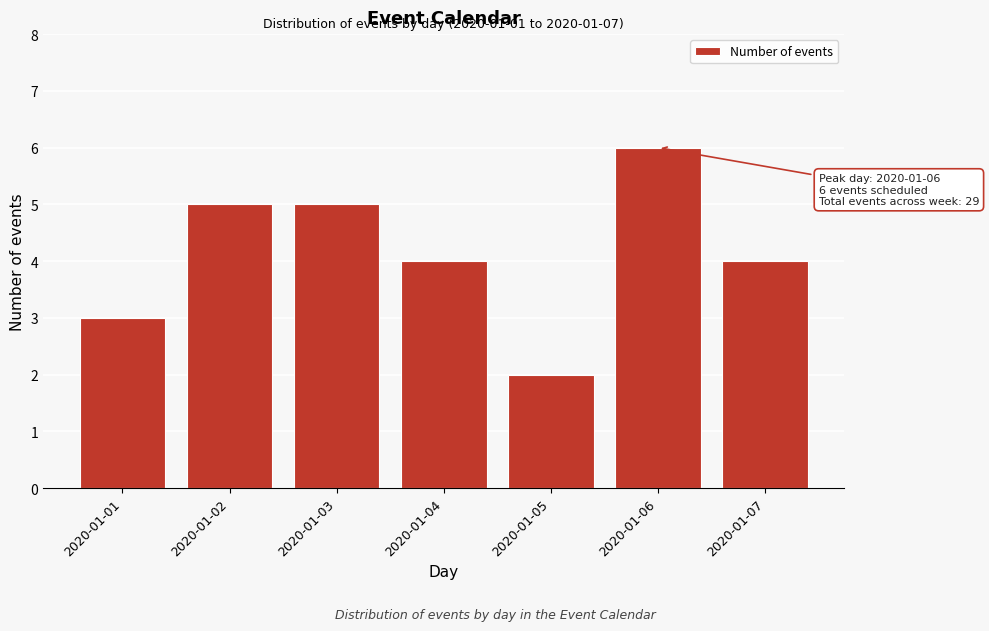

Reading left to right, what are all the values shown in this chart?

2020-01-01=3	2020-01-02=5	2020-01-03=5	2020-01-04=4	2020-01-05=2	2020-01-06=6	2020-01-07=4